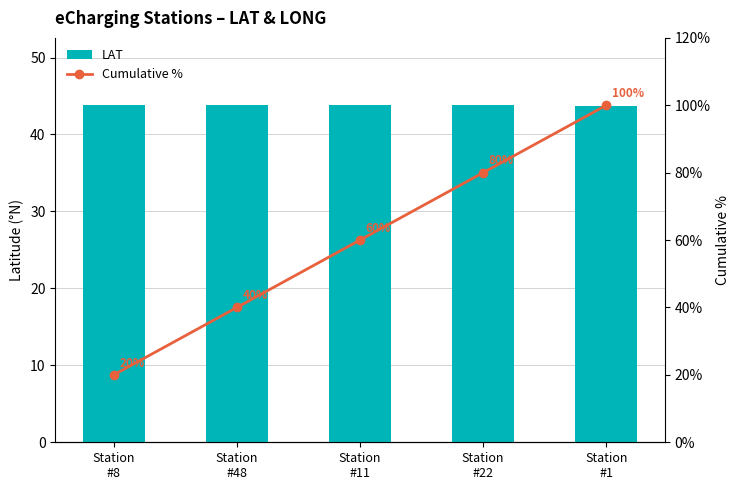

What position from the right is Station
#1?

1